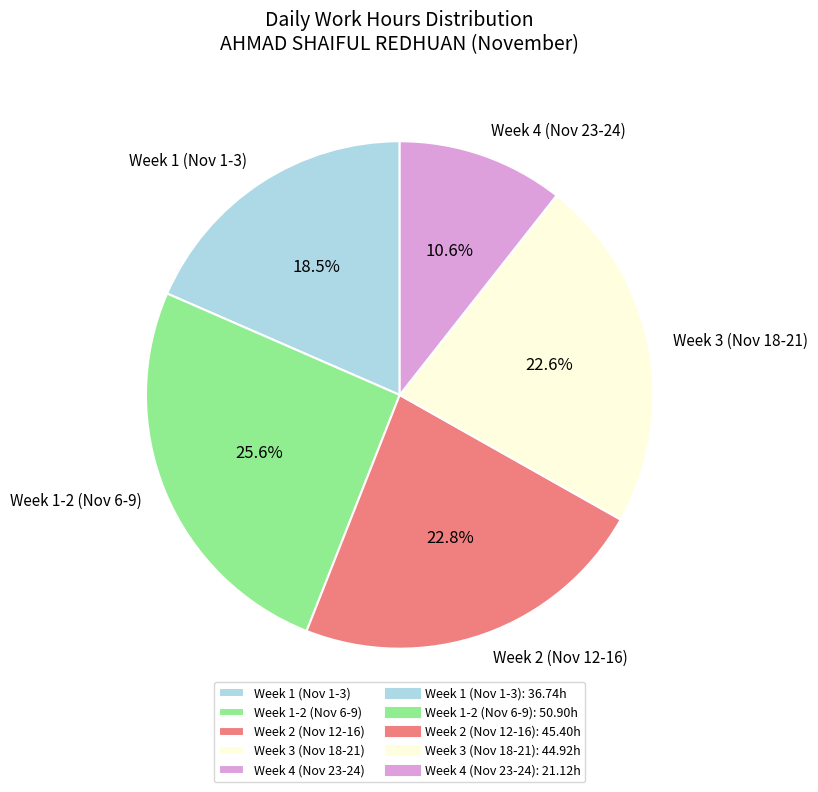

How many slices are in this pie chart?

5